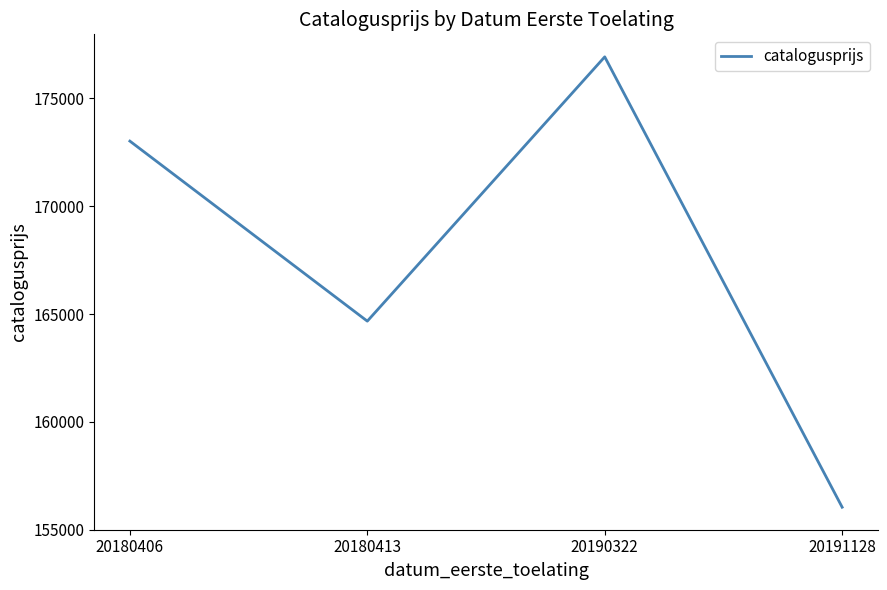

Read the value at 20180406.

173019